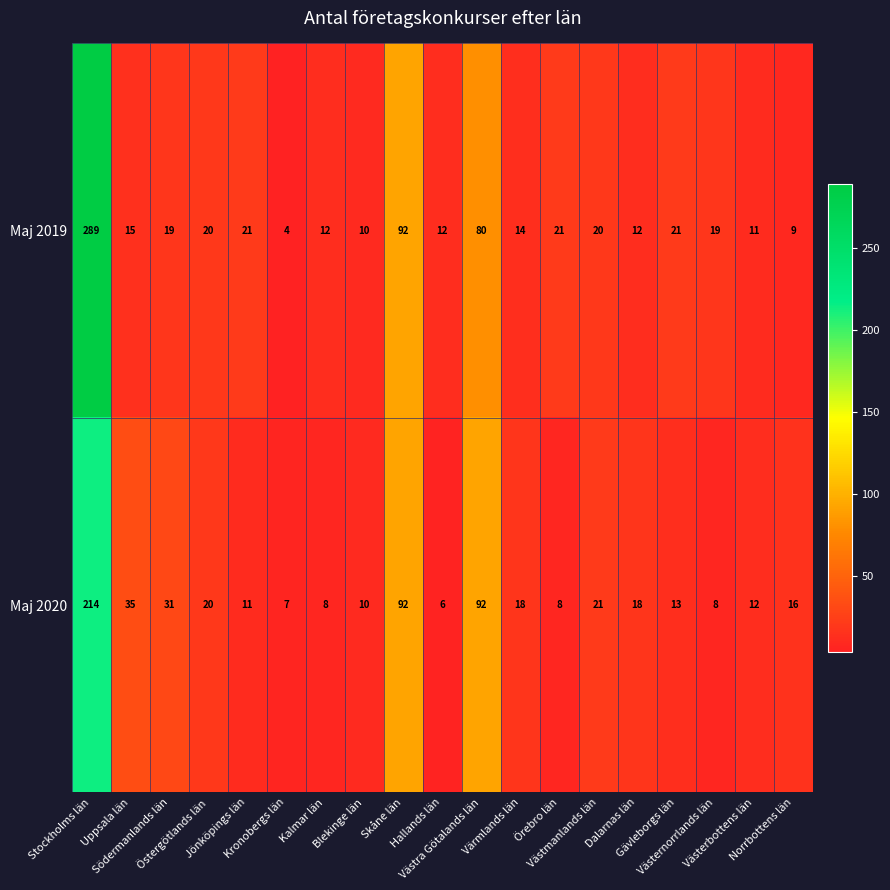

At which category is the sum across all series the highest?

Stockholms län